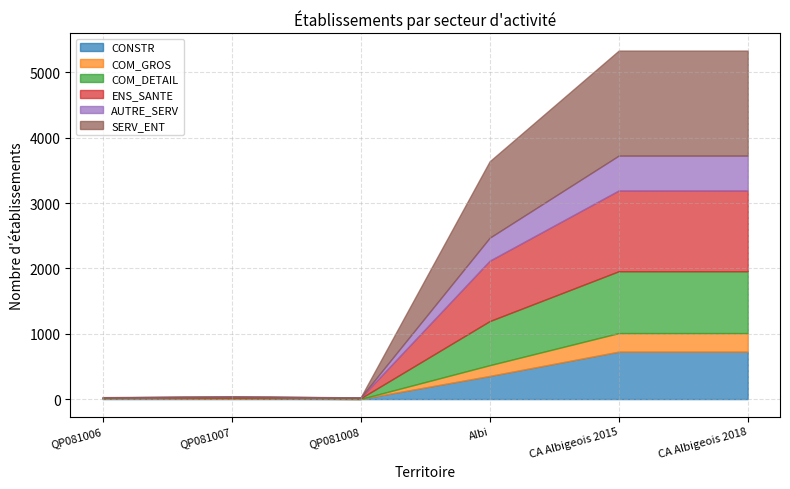

True or false: AUTRE_SERV has more than 2 interior local peaks.

False